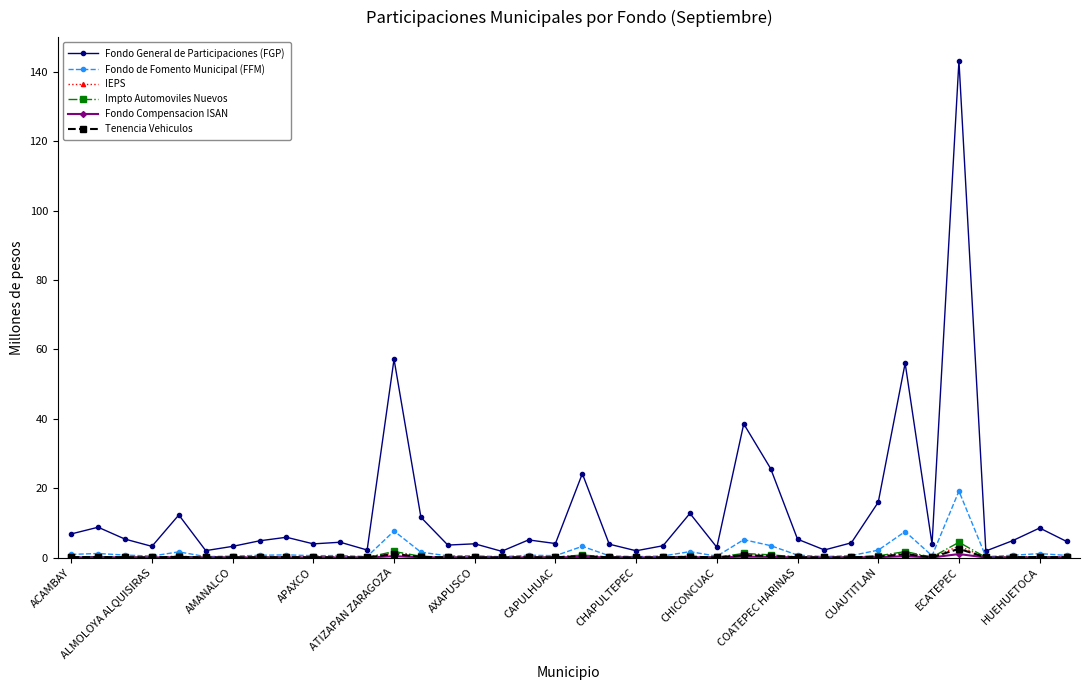

At how many categories does at least one series exceed 43?

3